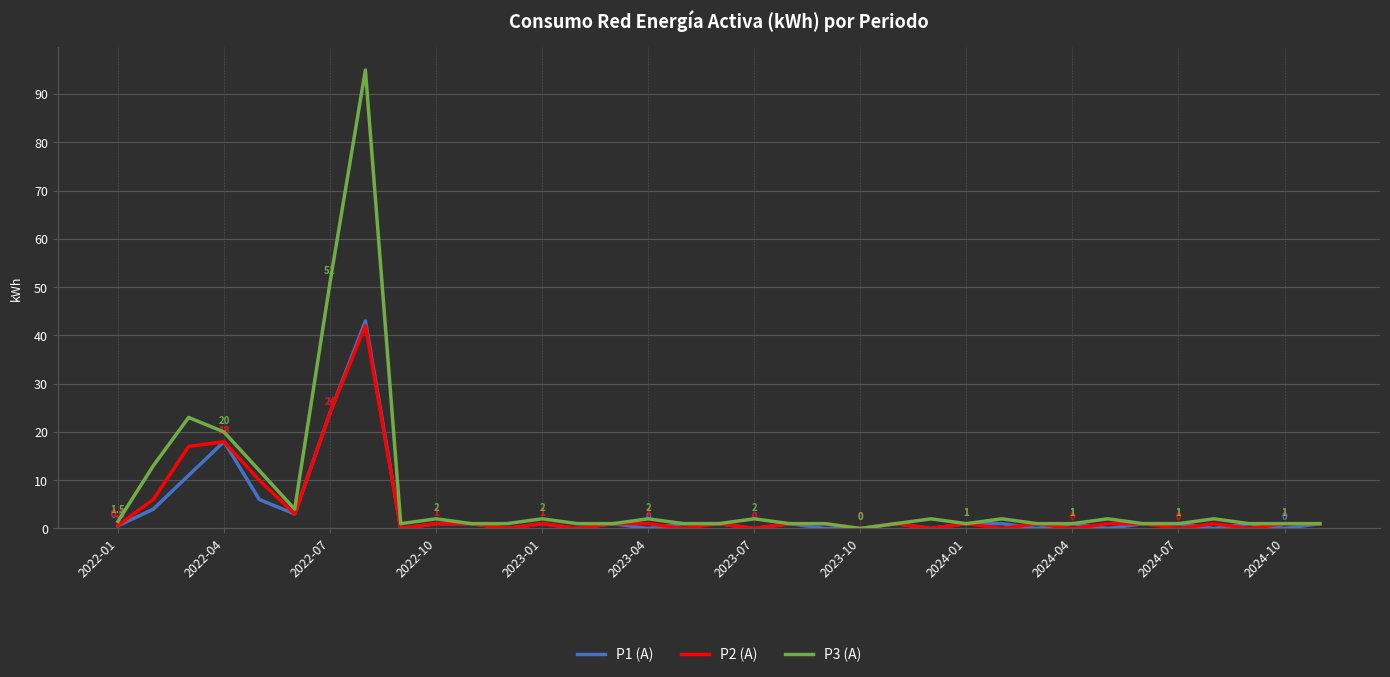

Which series has the largest range (max minus min)?

P3 (A)